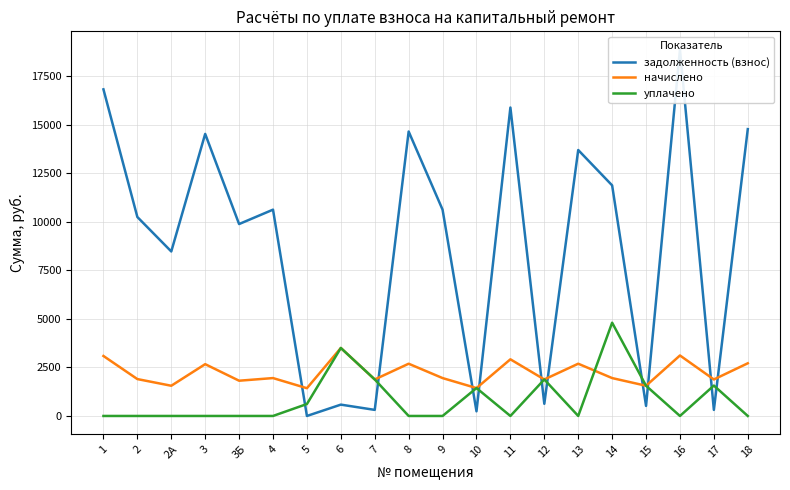

The value of уплачено at 16 is -2539.5. True or false?

False